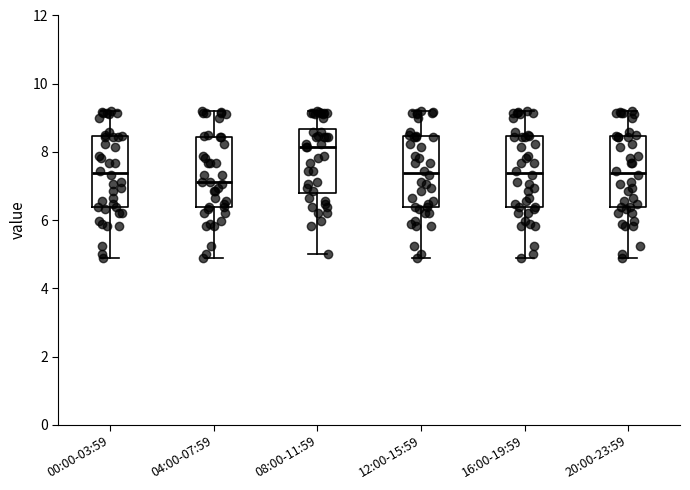

Which box has the lowest median line?

04:00-07:59